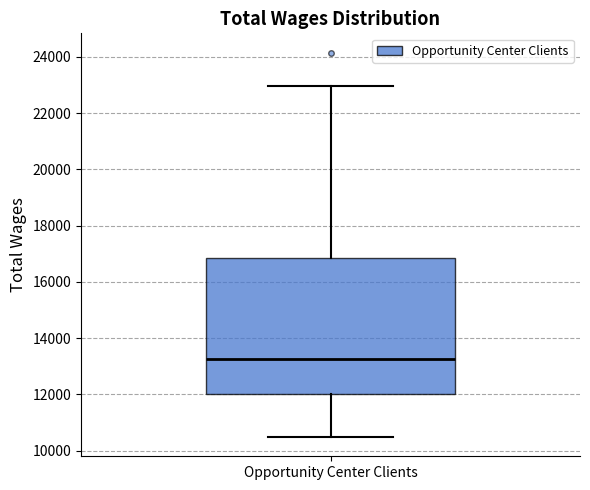

Transcribe this box plot: give where the median line is, the range the box spans, and where the two whiskers end, as read against the y-axis. The values are not printed on the chart, so give them approximately, as read against the axis.

median 13200, box 12000 to 16800, whiskers 10400 to 23000